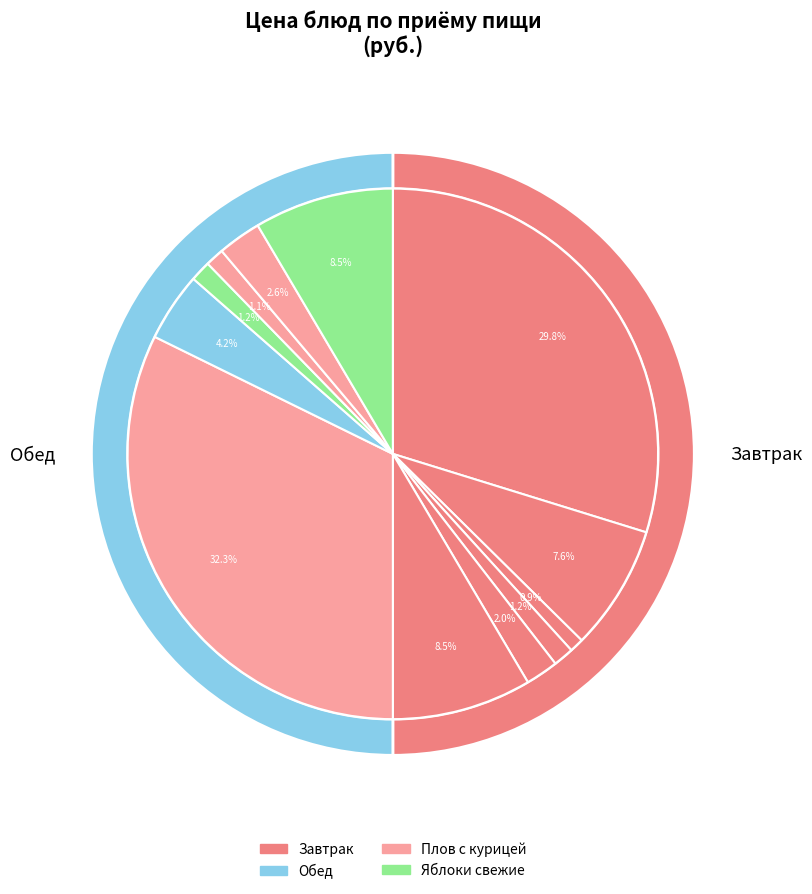

To the nearest percent, what percentage of the pie is Плов с курицей (филе) - Завтрак?

30%